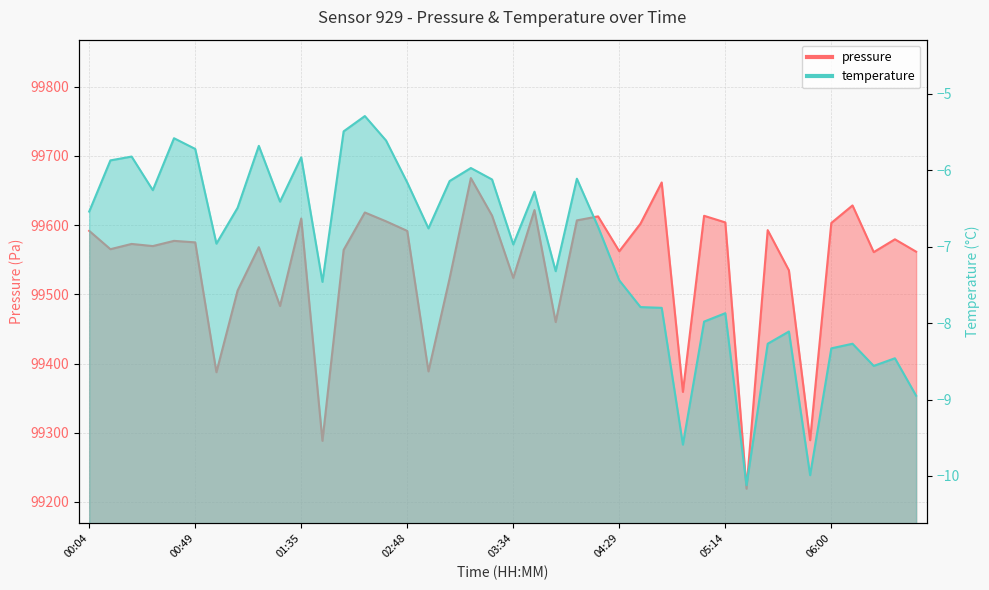

At which category does temperature reach its first local valley?

00:31